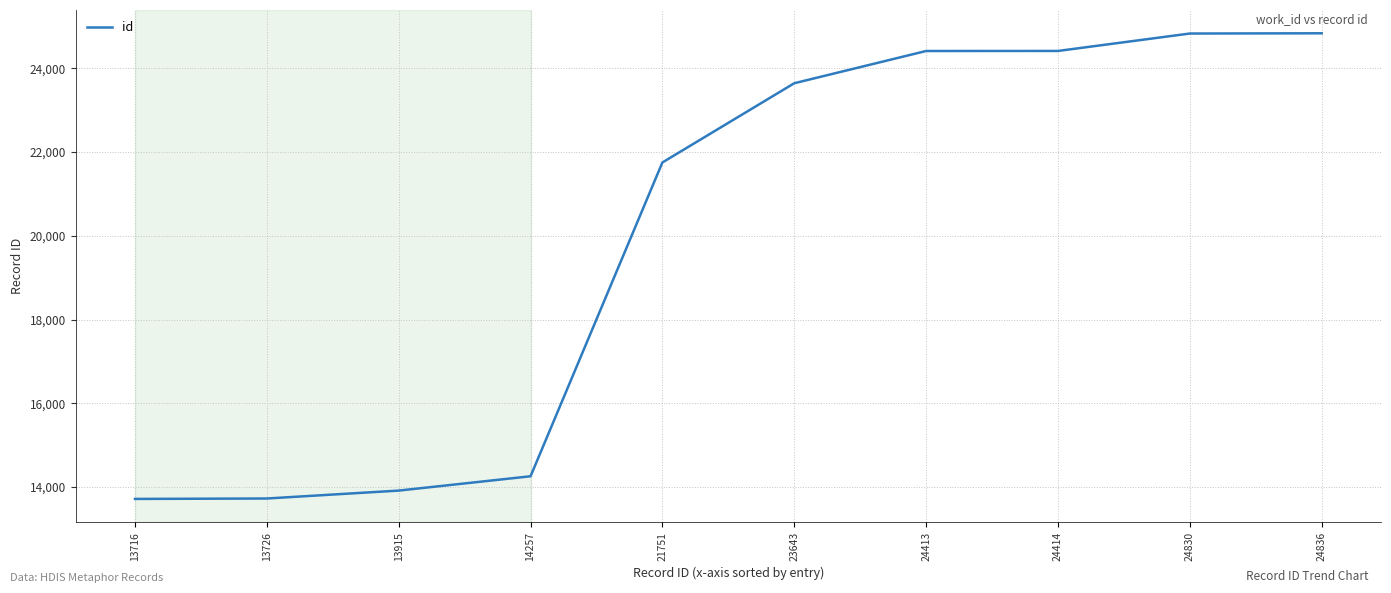

Which has a higher value, 14257 or 13915?

14257